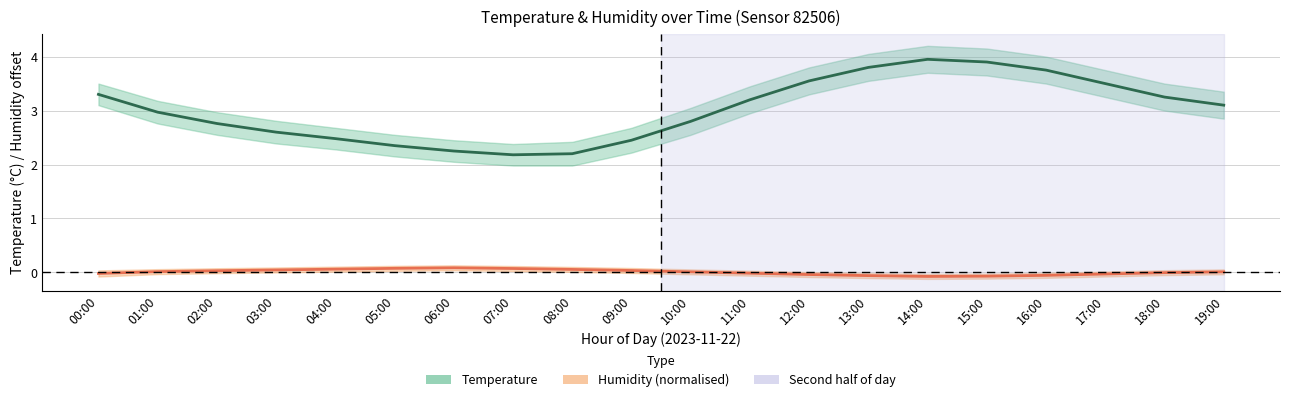

True or false: temperature (mid) and humidity (mid) intersect in this chart.

False